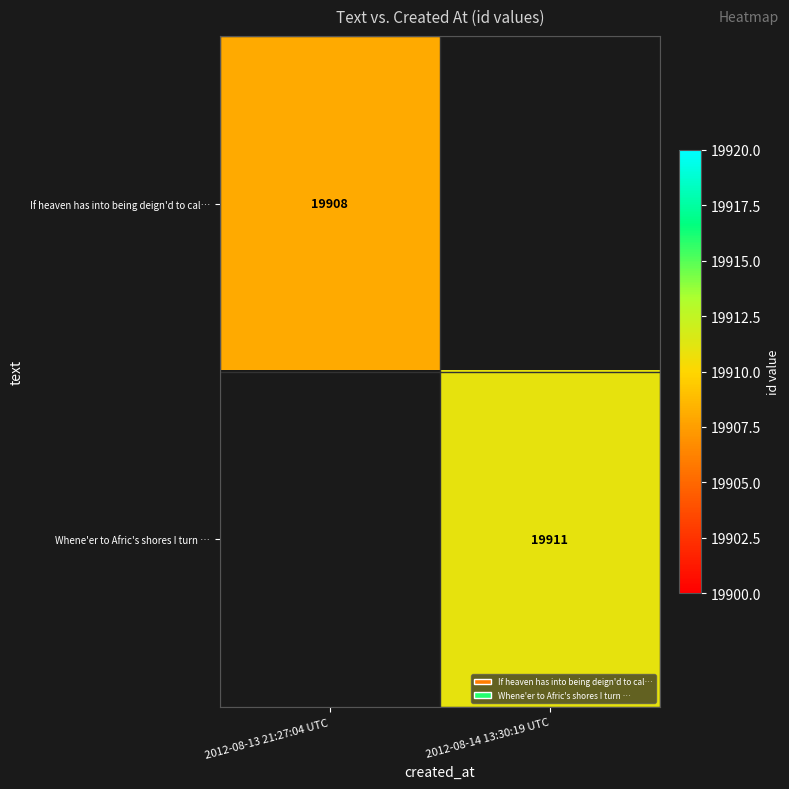

Is it true that Whene'er to Afric's shores I turn … equals 19911 at 2012-08-14 13:30:19 UTC?

True